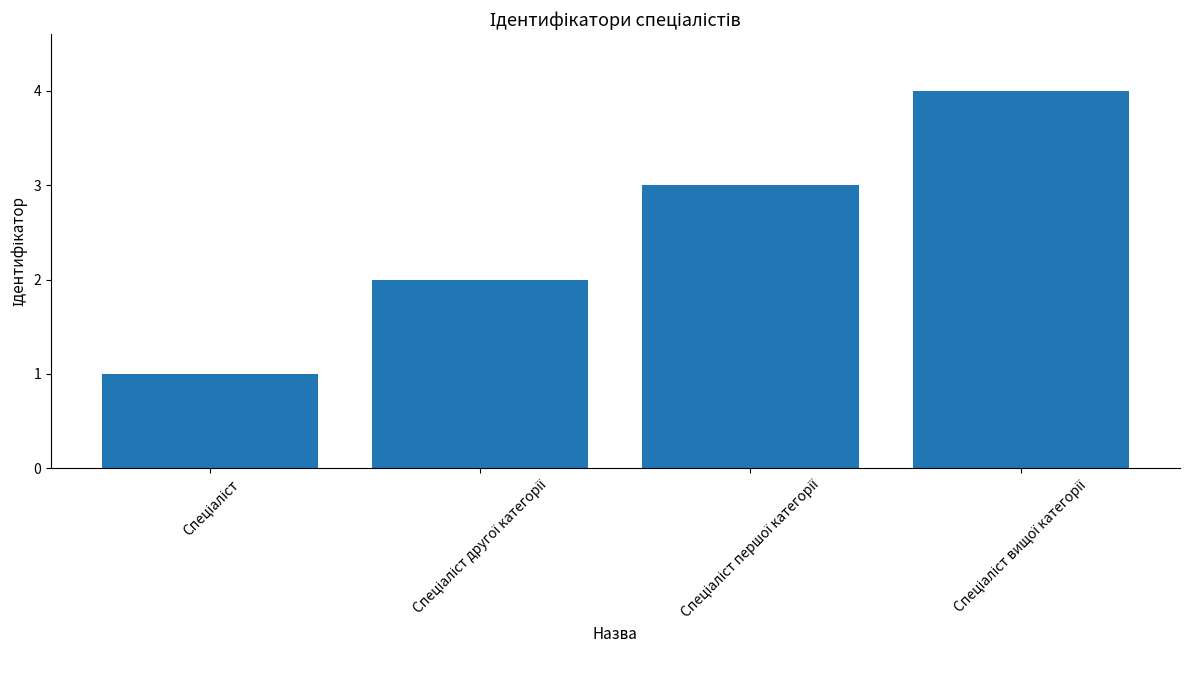

What is the minimum value shown in the chart?

1